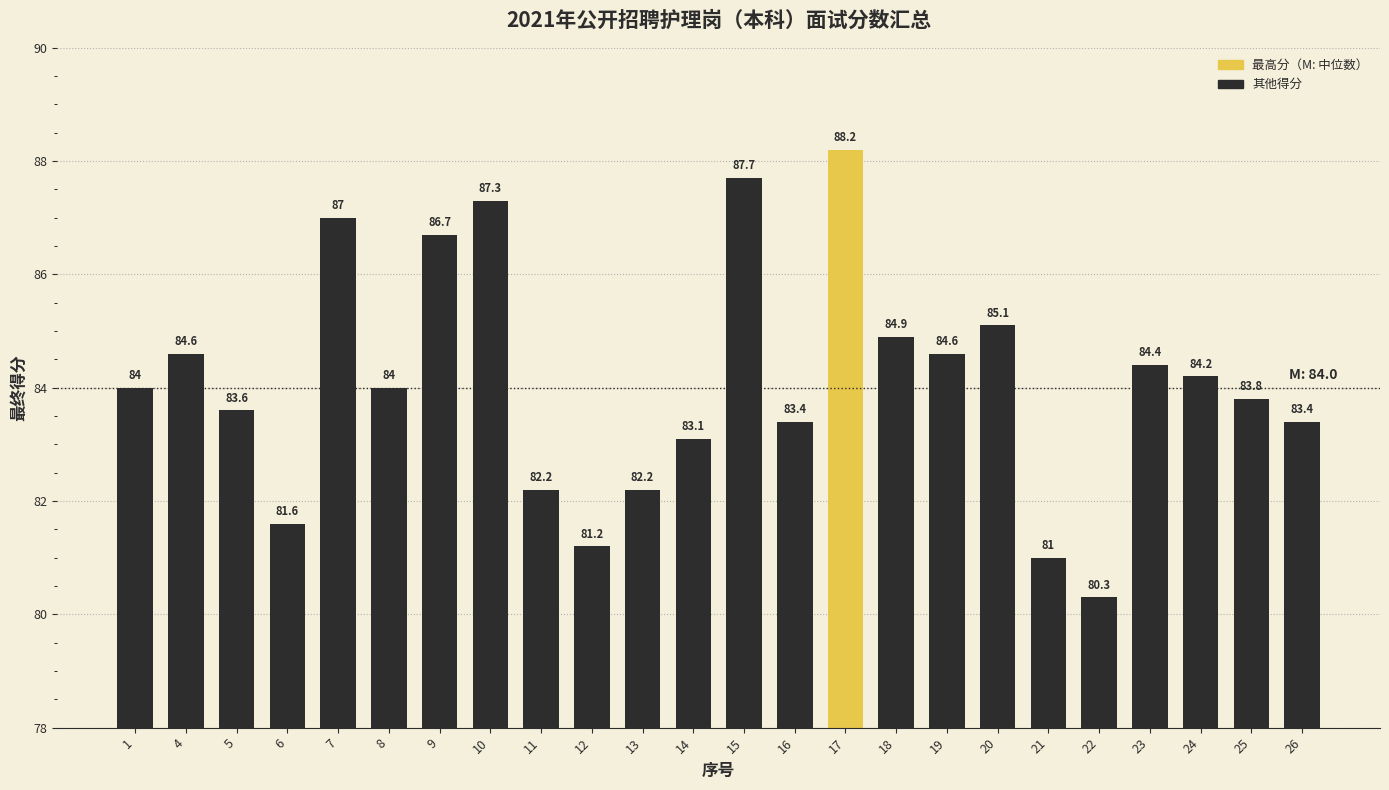

What is the sum of all values?

2018.5